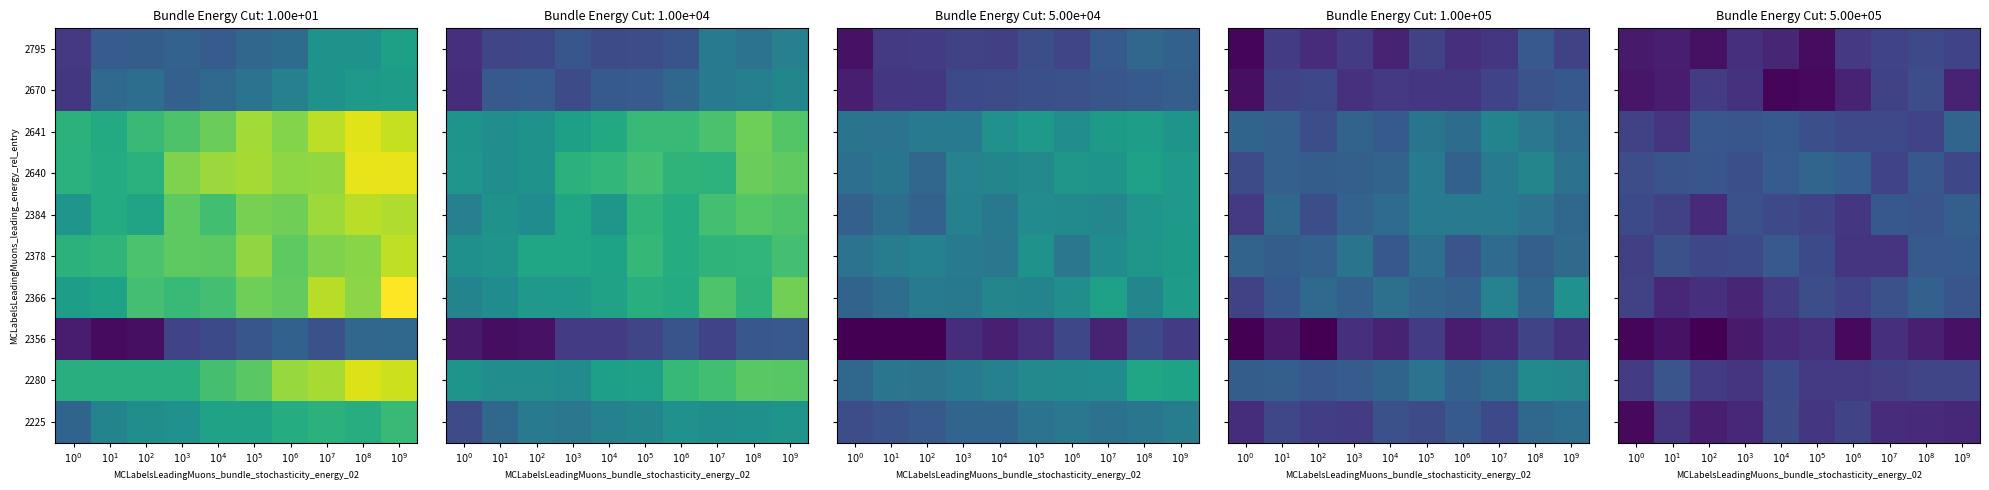

True or false: 2641 has a value of 4.3 at $10^0$.

True